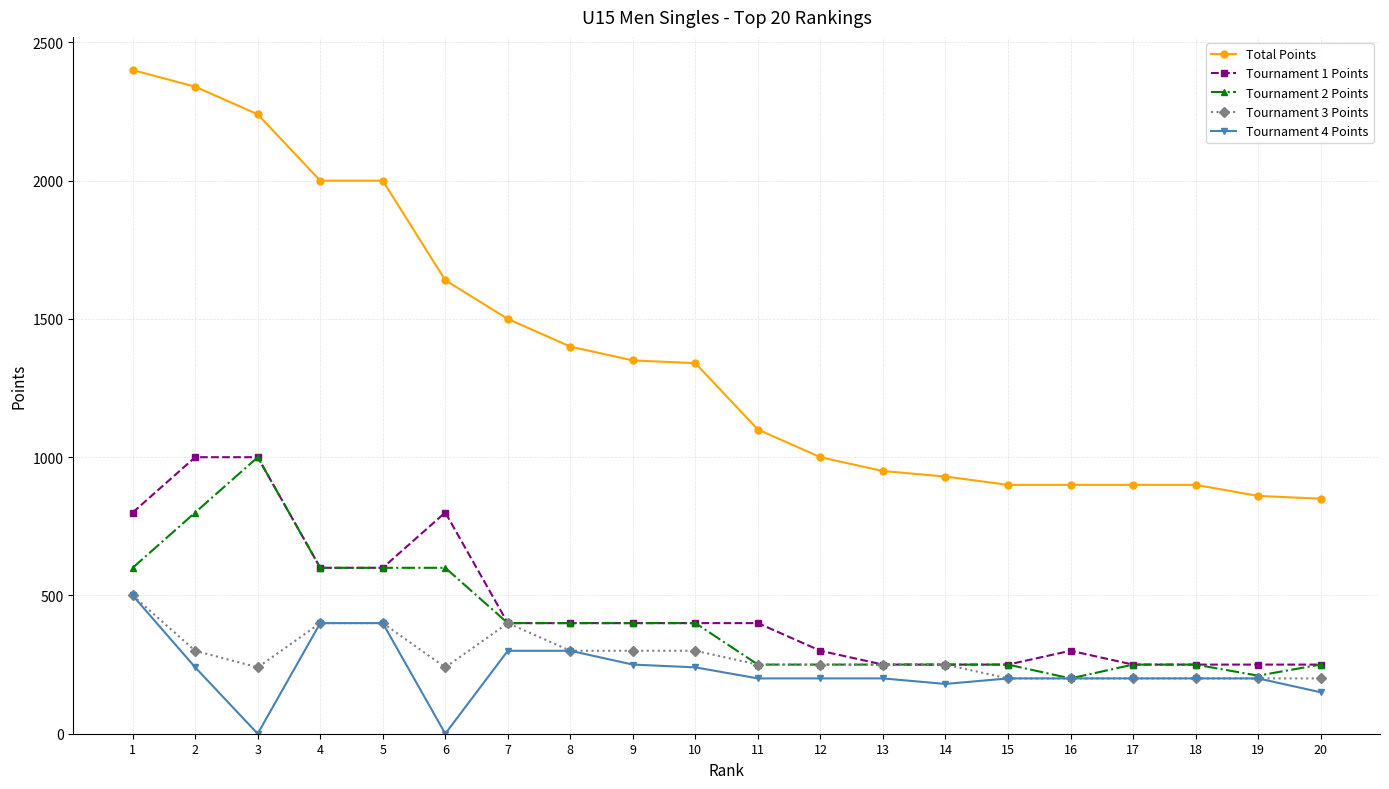

True or false: Total Points and Tournament 4 Points intersect in this chart.

False